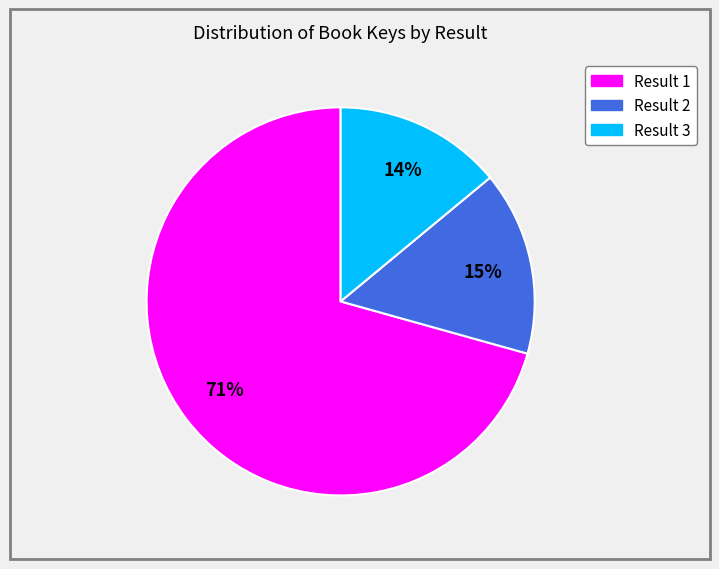

Which category has the smallest portion of the pie?

Result 3